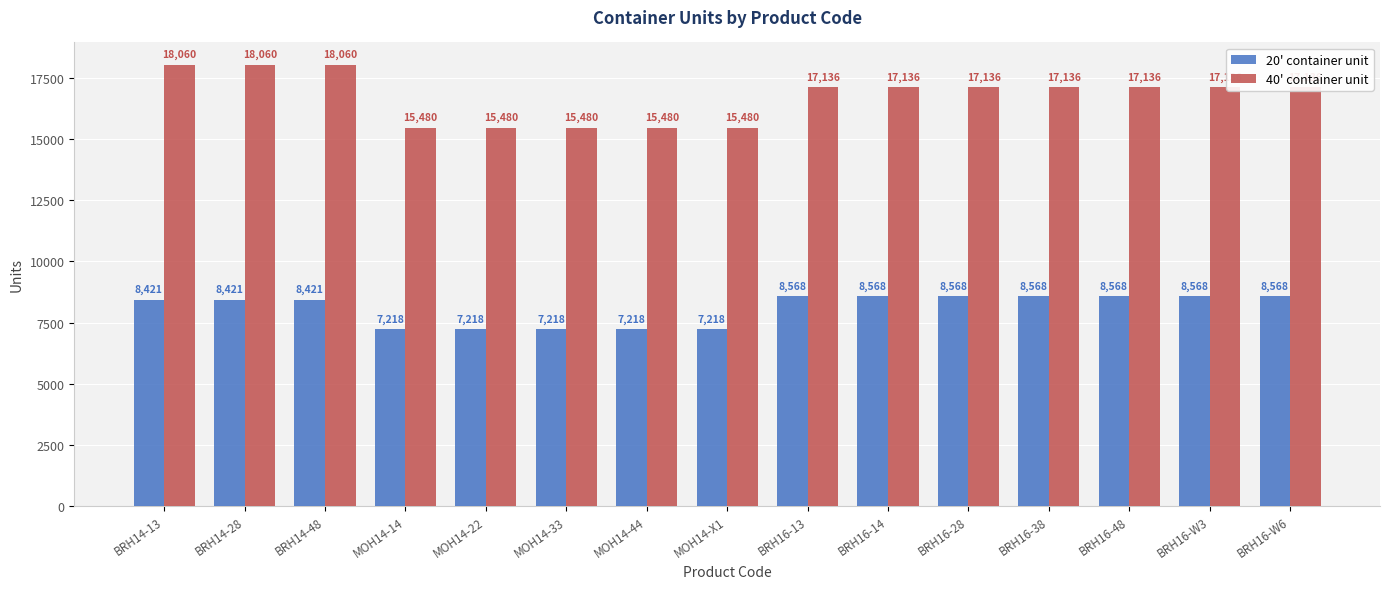

What is the minimum value for 40' container unit?

15480